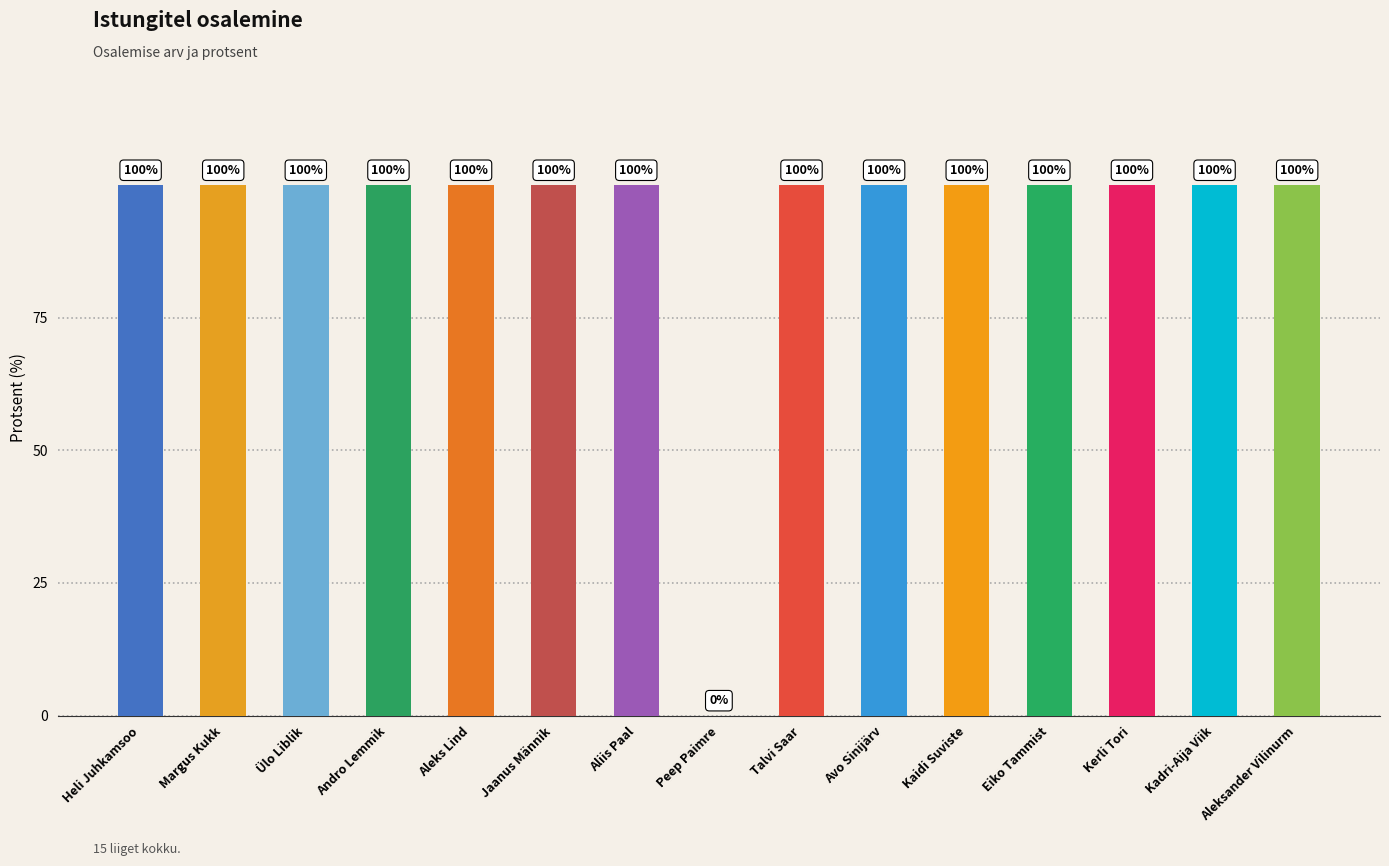

What is the sum of all values?

1400